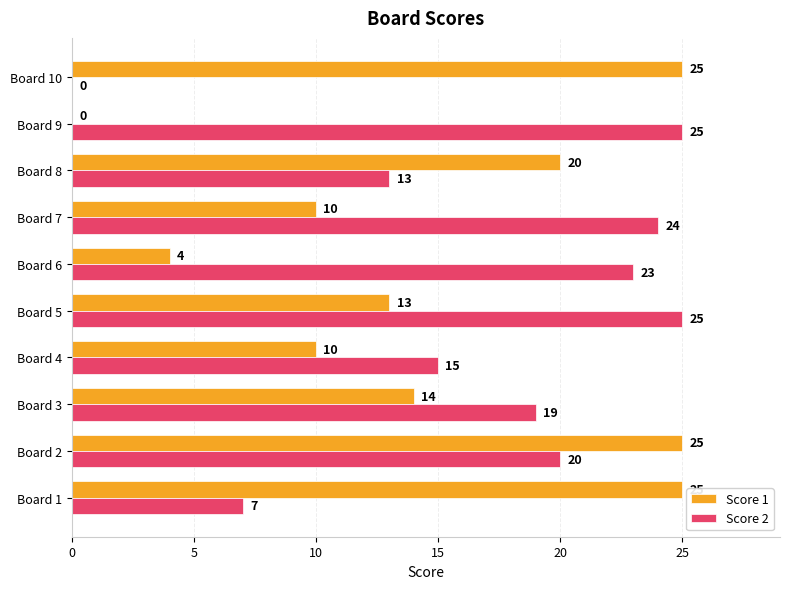

What is the maximum value shown in the chart?

25